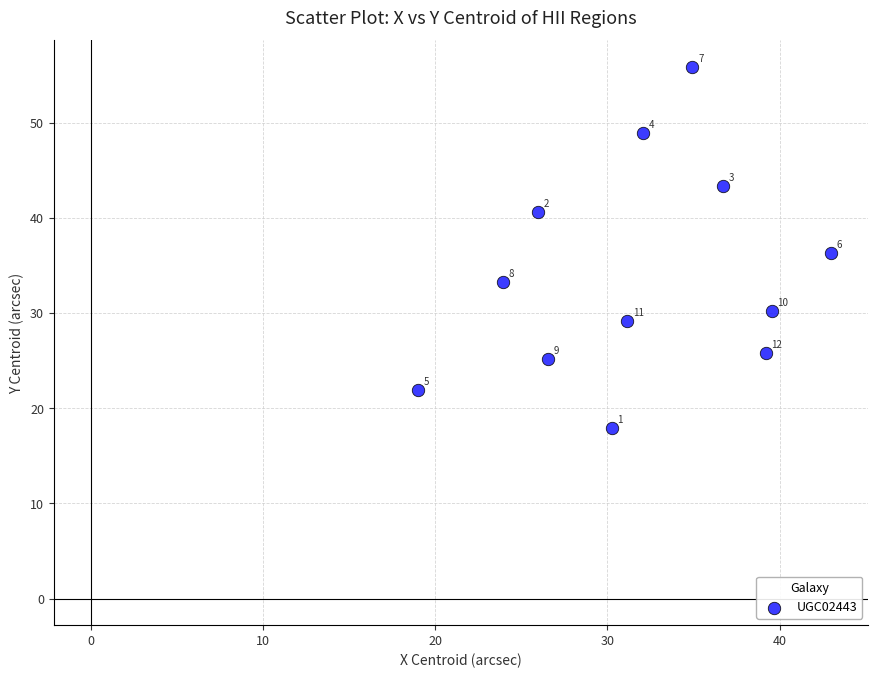

What is the range of Y values (max minus min)?

38.0